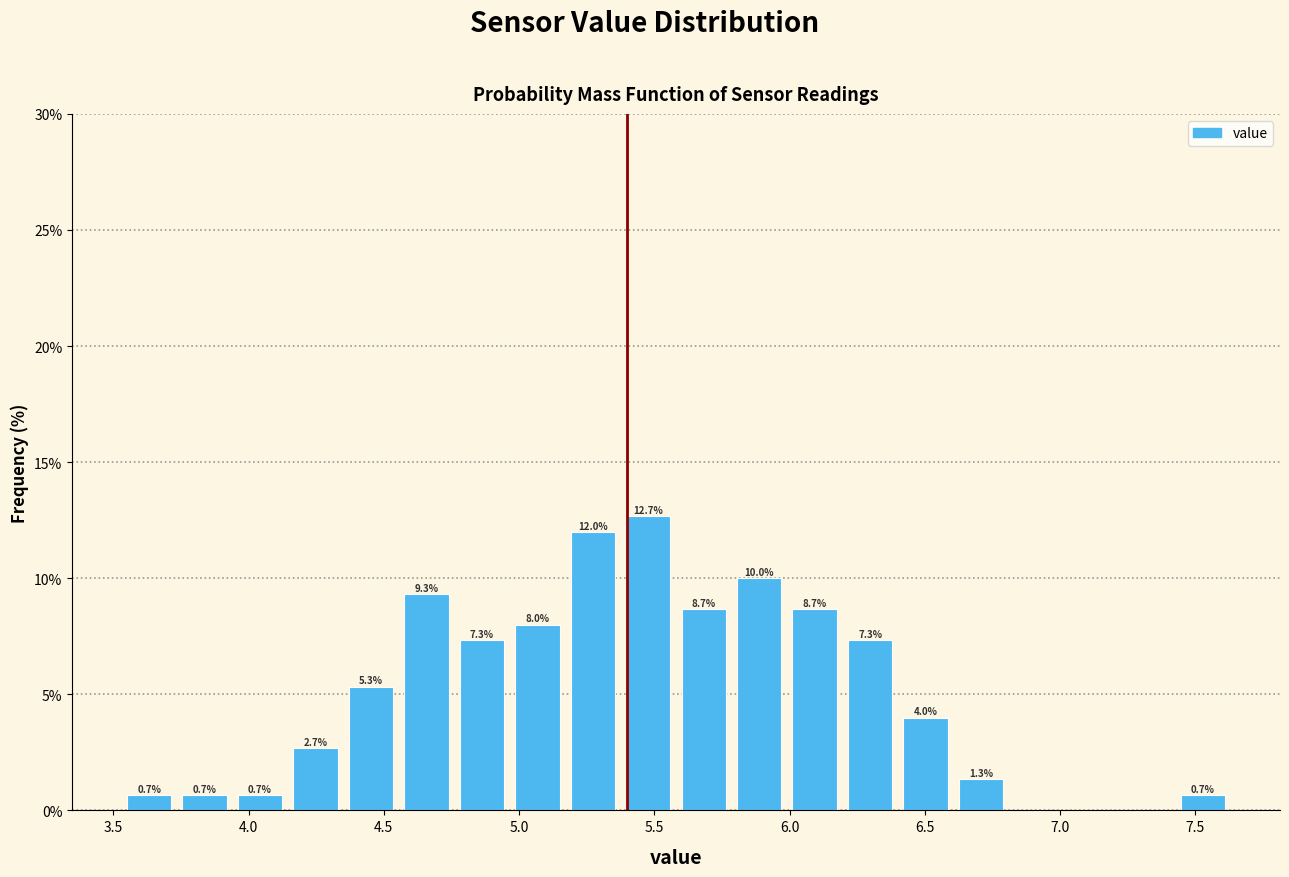

Which range on the x-axis has the tallest bar?

5.375 to 5.580